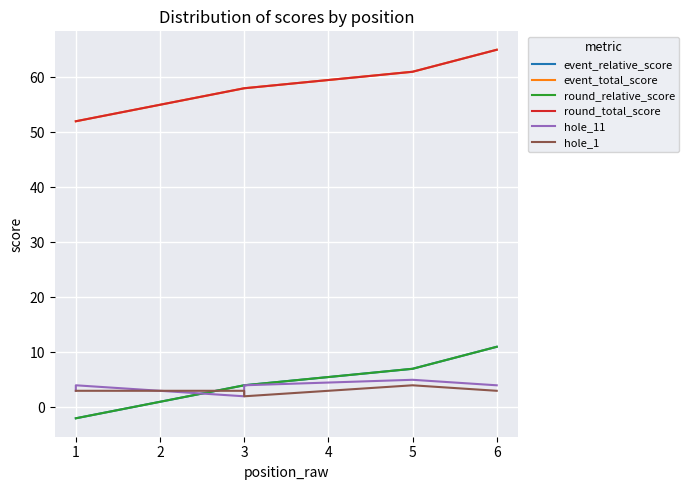

How many positive values does the round_relative_score series have?

4